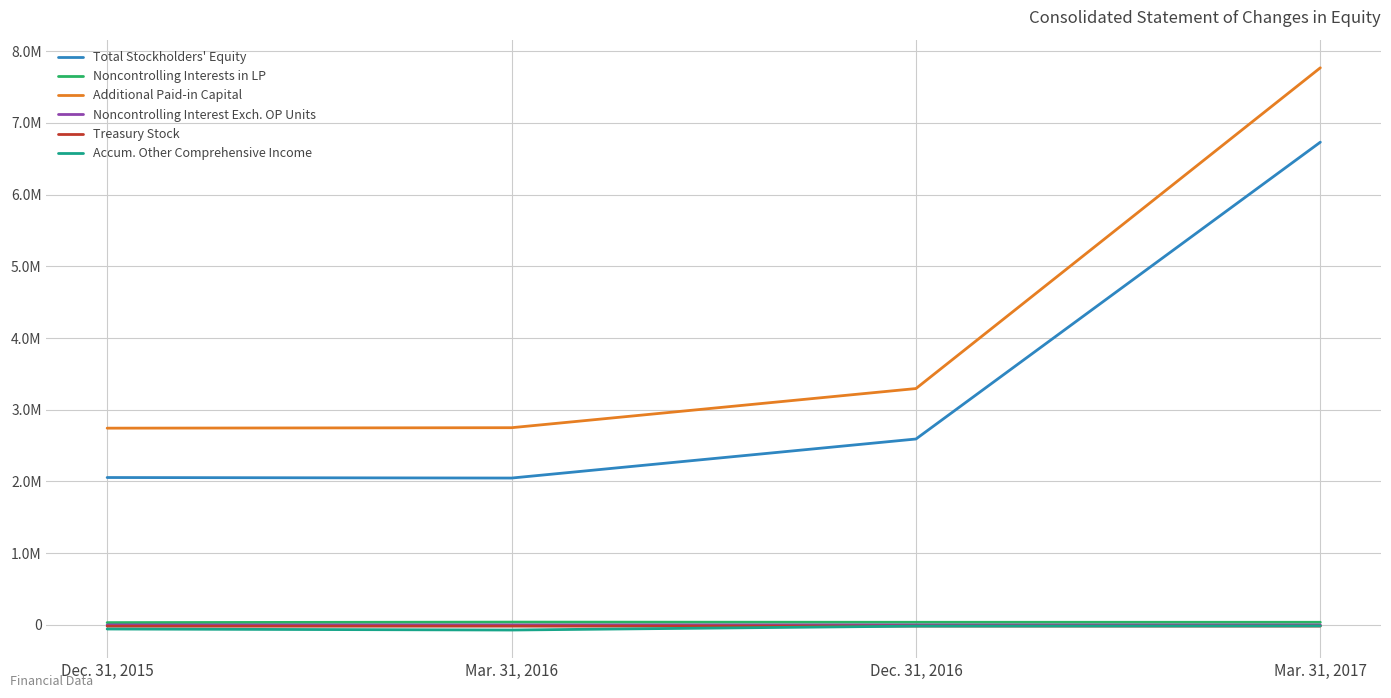

List the labels in order of Total Stockholders' Equity value, largest first.

Mar. 31, 2017, Dec. 31, 2016, Dec. 31, 2015, Mar. 31, 2016